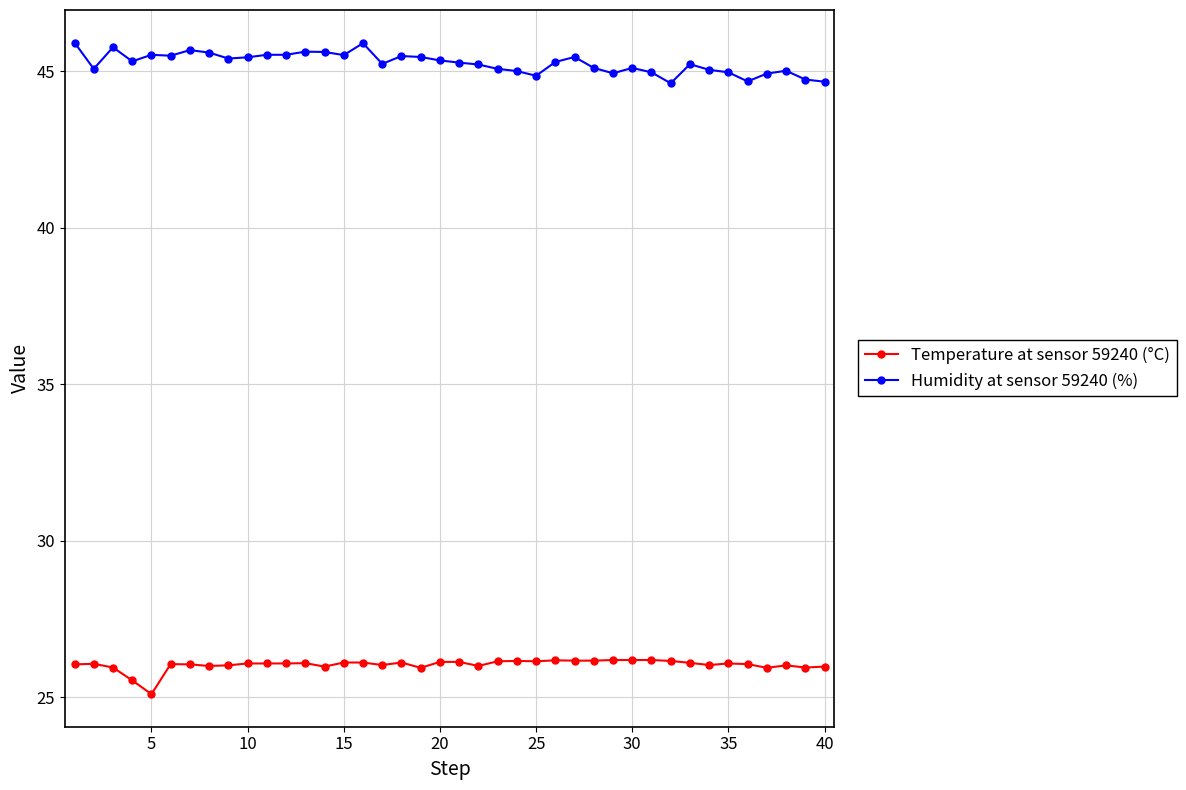

What is the greatest value displayed?

45.9